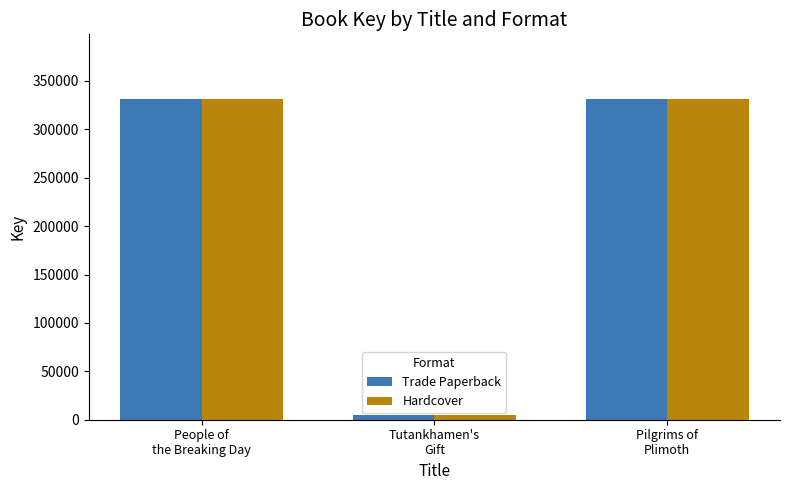

What is the difference between the Hardcover values at Pilgrims of
Plimoth and Tutankhamen's
Gift?

326083